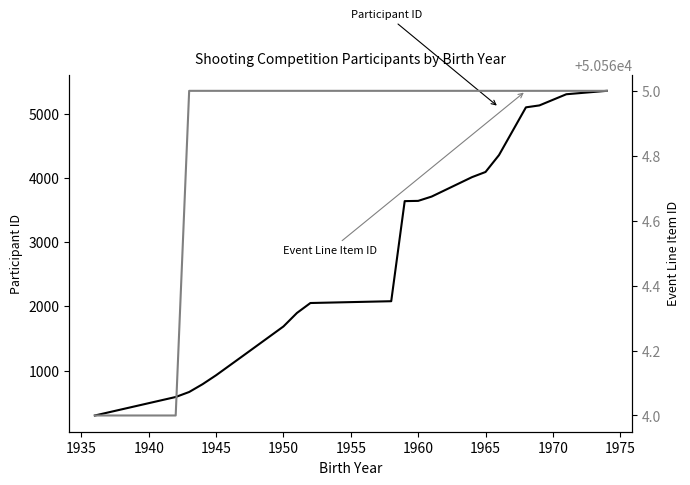

The value of Event Line Item ID at 1975 is 29258. True or false?

False